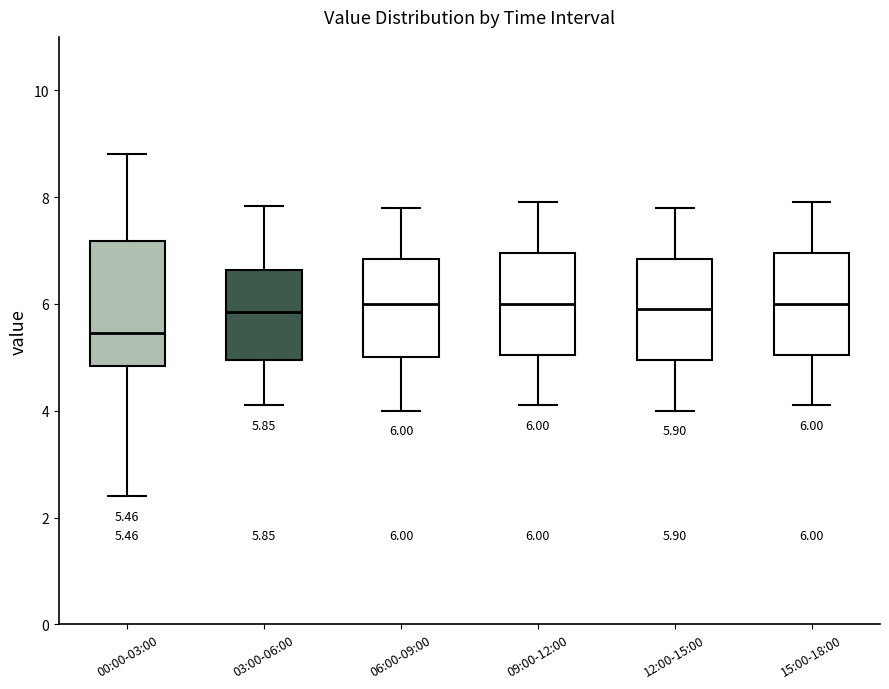

Which box is the tallest, from its lower edge to its upper edge?

00:00-03:00